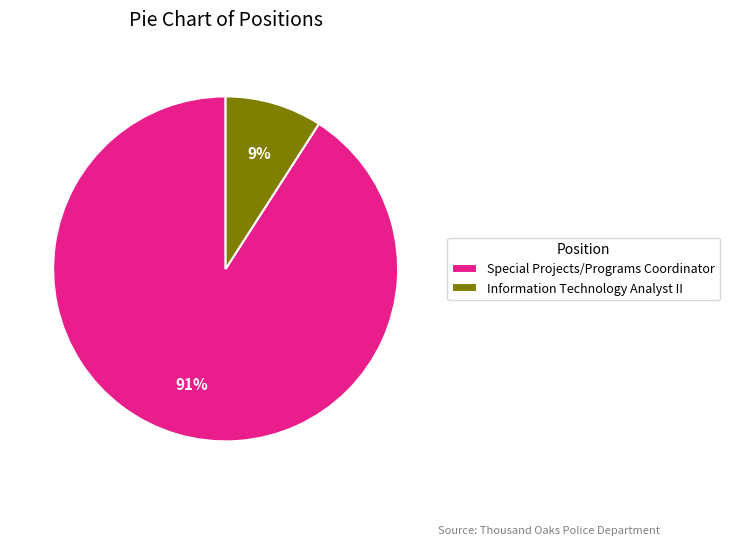

Which slice is the smallest?

Information Technology Analyst II